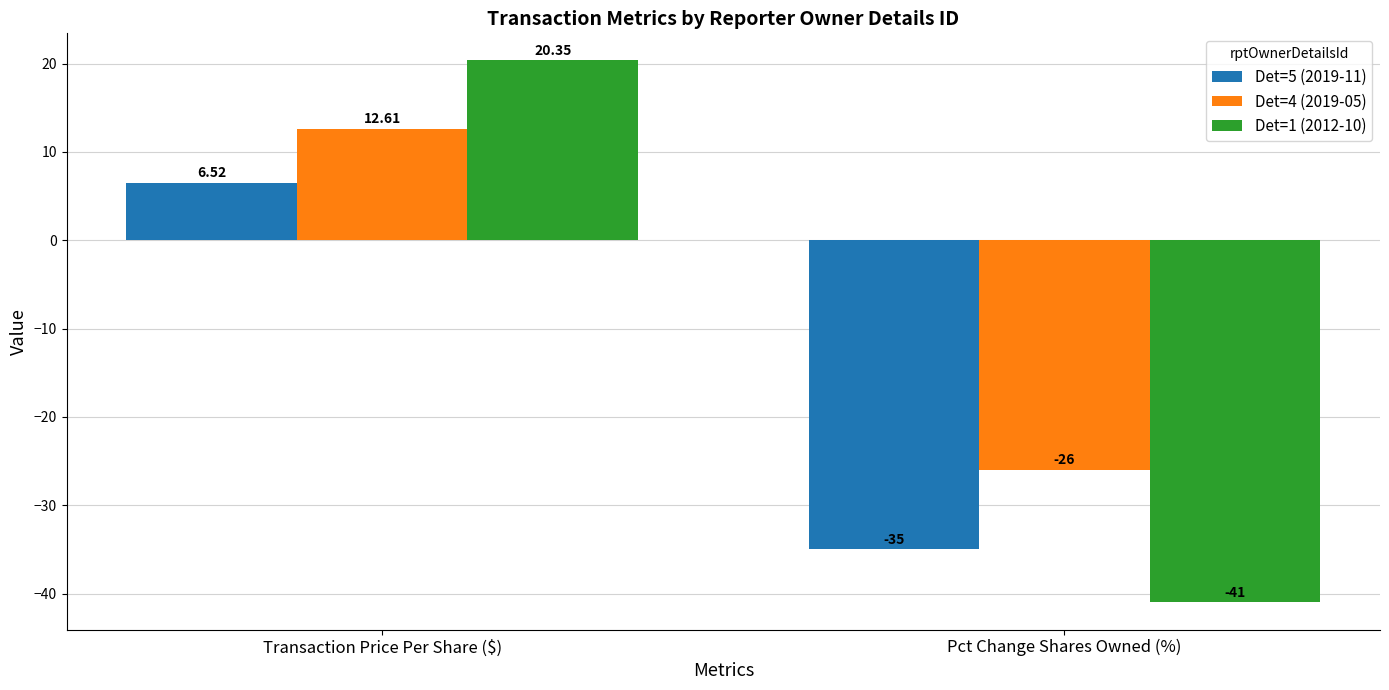

Reading left to right, extract all data points from this chart.

Det=5 (2019-11): Transaction Price Per Share ($)=6.5	Pct Change Shares Owned (%)=-35.0
Det=4 (2019-05): Transaction Price Per Share ($)=12.6	Pct Change Shares Owned (%)=-26.0
Det=1 (2012-10): Transaction Price Per Share ($)=20.4	Pct Change Shares Owned (%)=-41.0